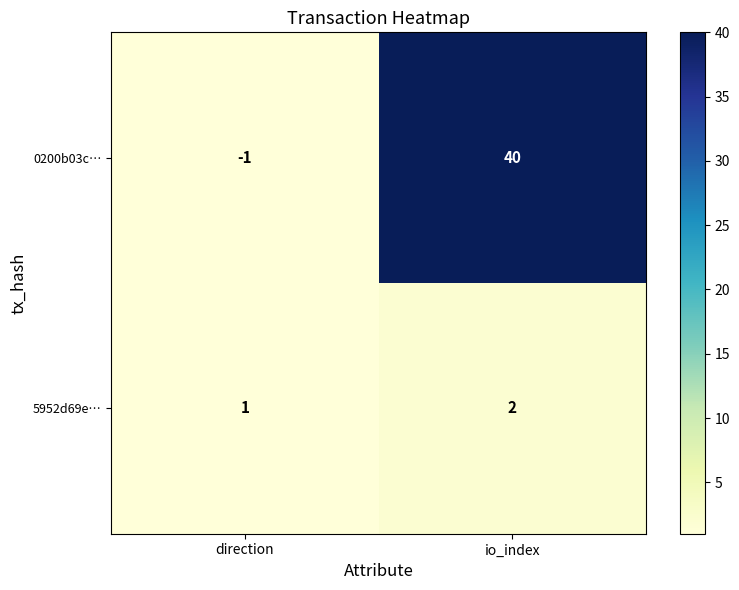

Reading left to right, transcribe all the data shown in this chart.

0200b03c…: direction=-1	io_index=40
5952d69e…: direction=1	io_index=2